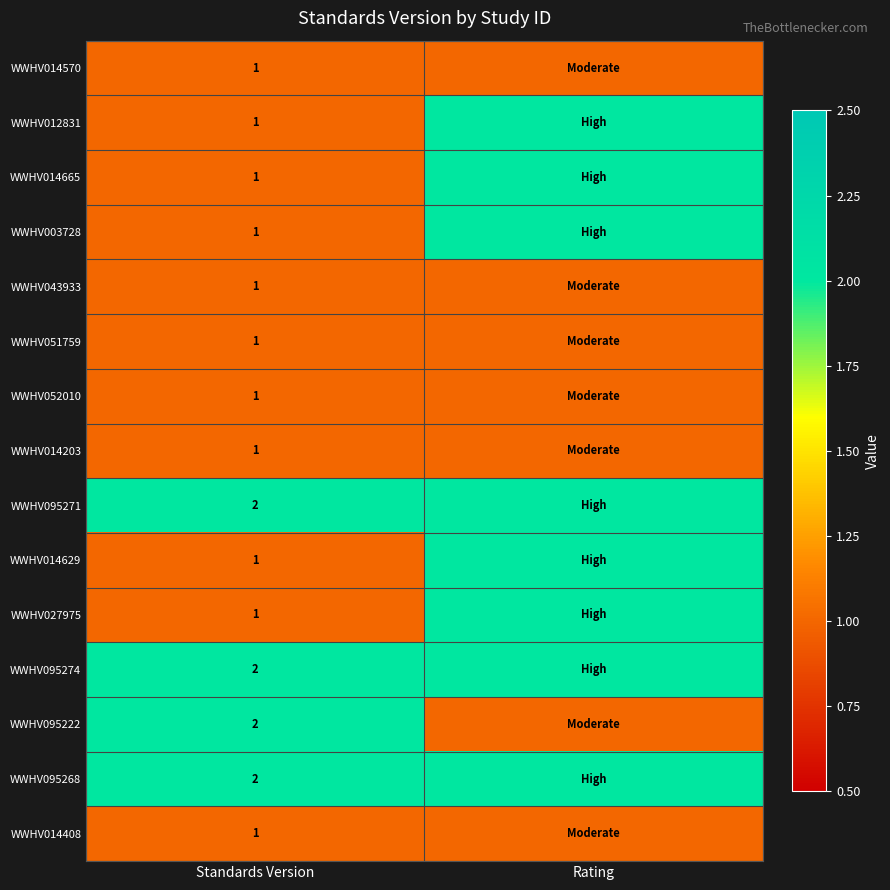

What is the total value across all series at Standards Version?

19